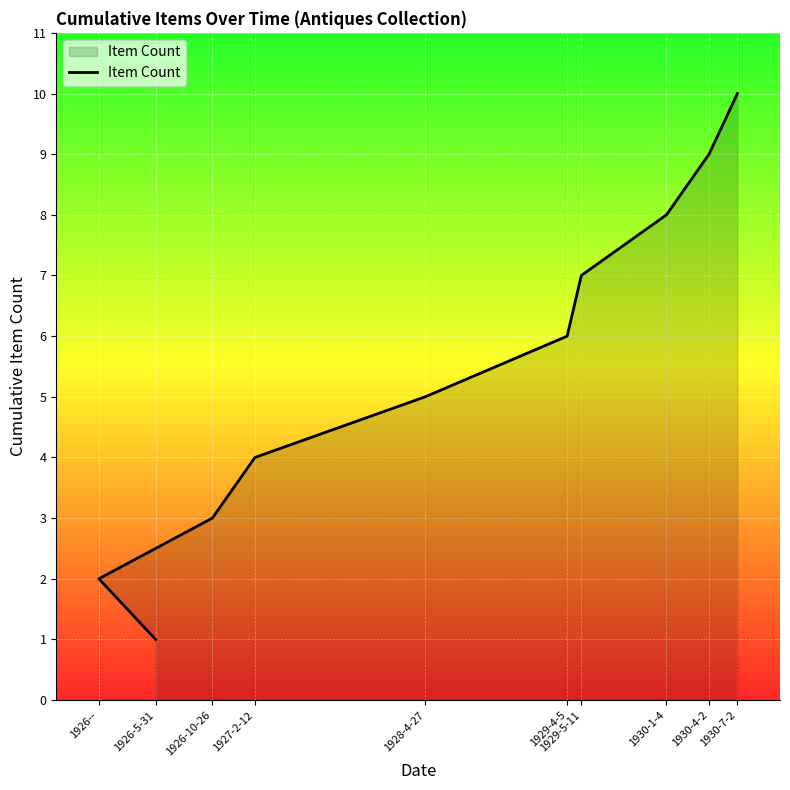

Count the values in the range 3 to 8.

6